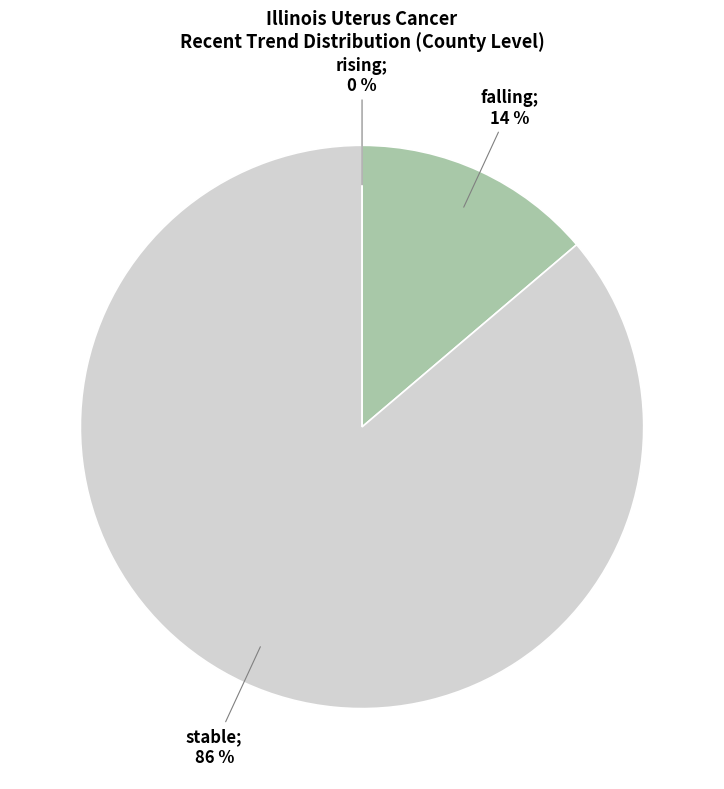

Rank the categories by value from highest to lowest.

stable, falling, rising